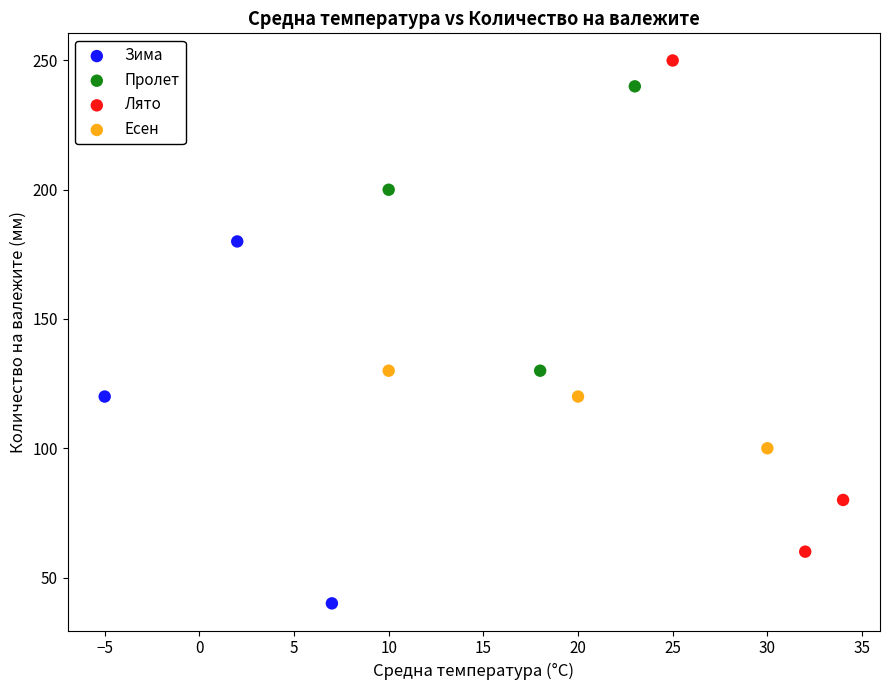

Which series reaches the maximum Y coordinate?

Лято